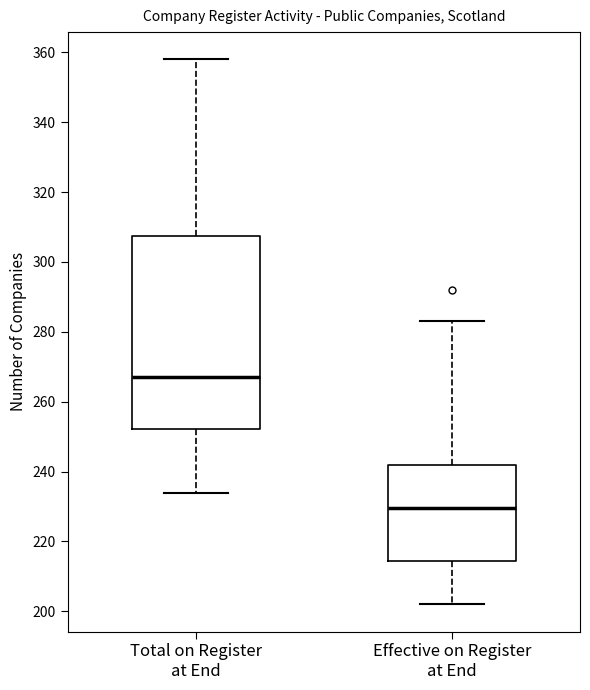

Where is the lower edge of the box for Total on Register at End on the y-axis? The values are not printed on the chart, so give them approximately, as read against the axis.

252